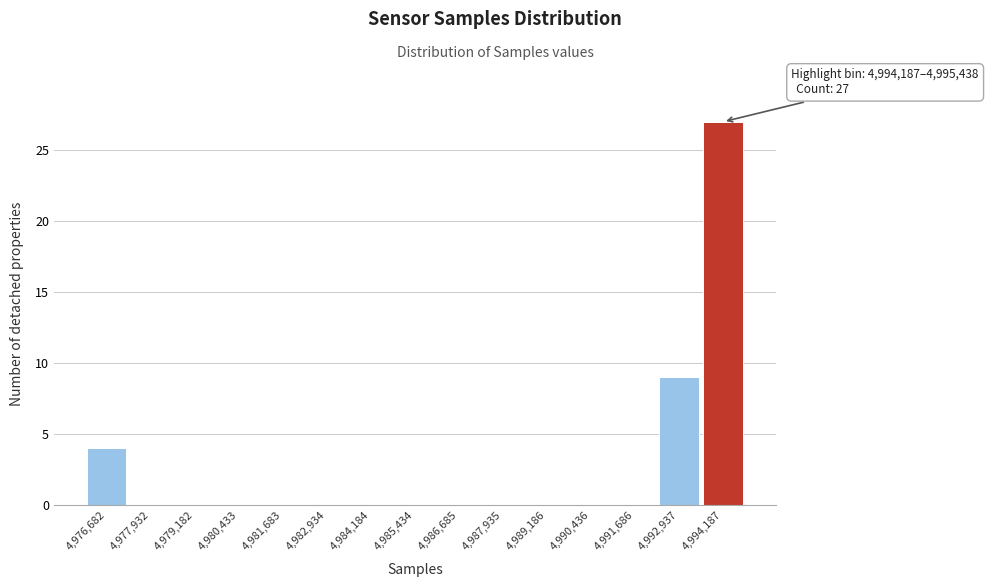

Reading left to right, what are all the values shown in this chart?

4,976,682=4	4,977,932=0	4,979,182=0	4,980,433=0	4,981,683=0	4,982,934=0	4,984,184=0	4,985,434=0	4,986,685=0	4,987,935=0	4,989,186=0	4,990,436=0	4,991,686=0	4,992,937=9	4,994,187=27